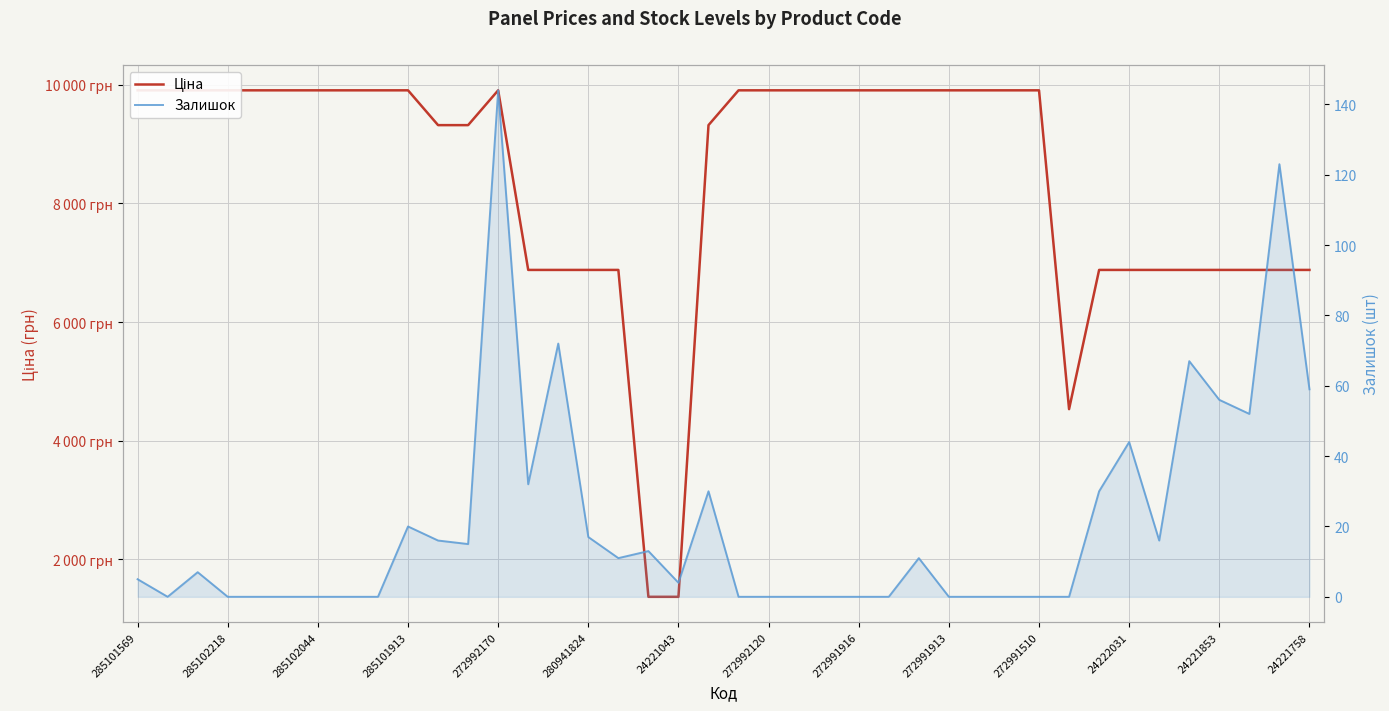

What are all the series names shown in the legend?

Ціна, Залишок